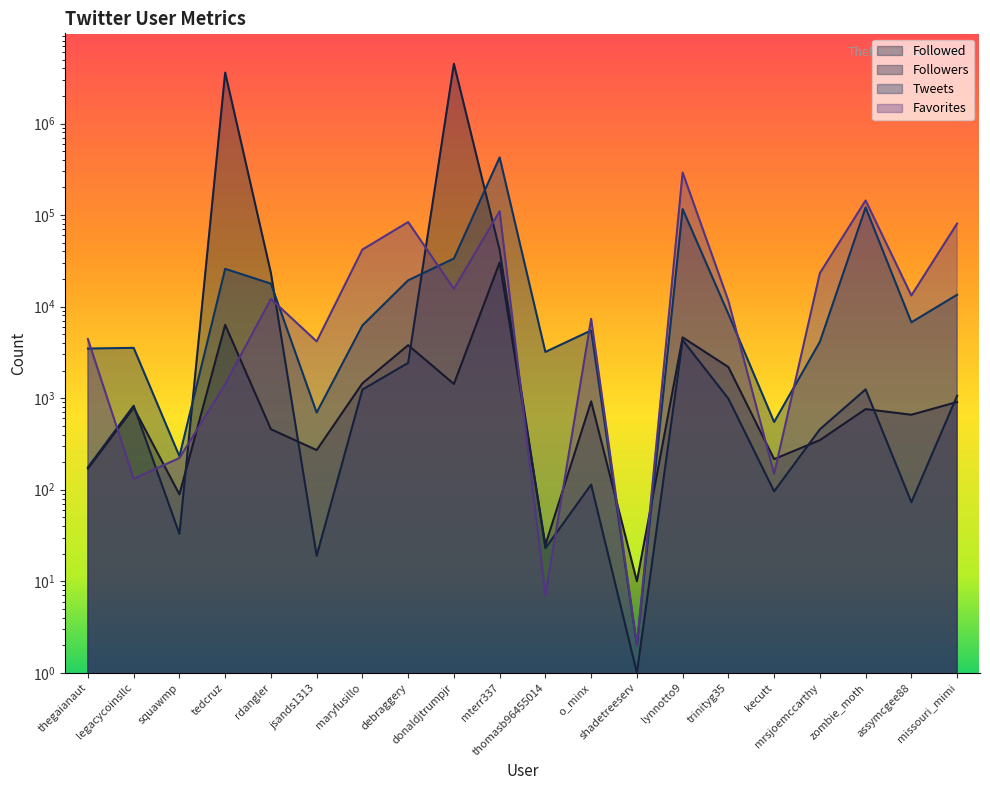

Which category has the highest value in the Followers series?

donaldjtrumpjr